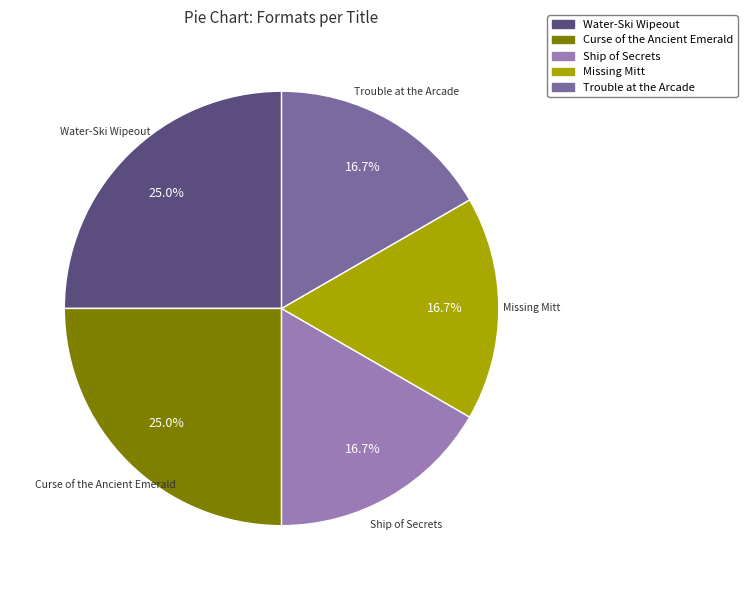

True or false: Water-Ski Wipeout accounts for 32% of the total.

False